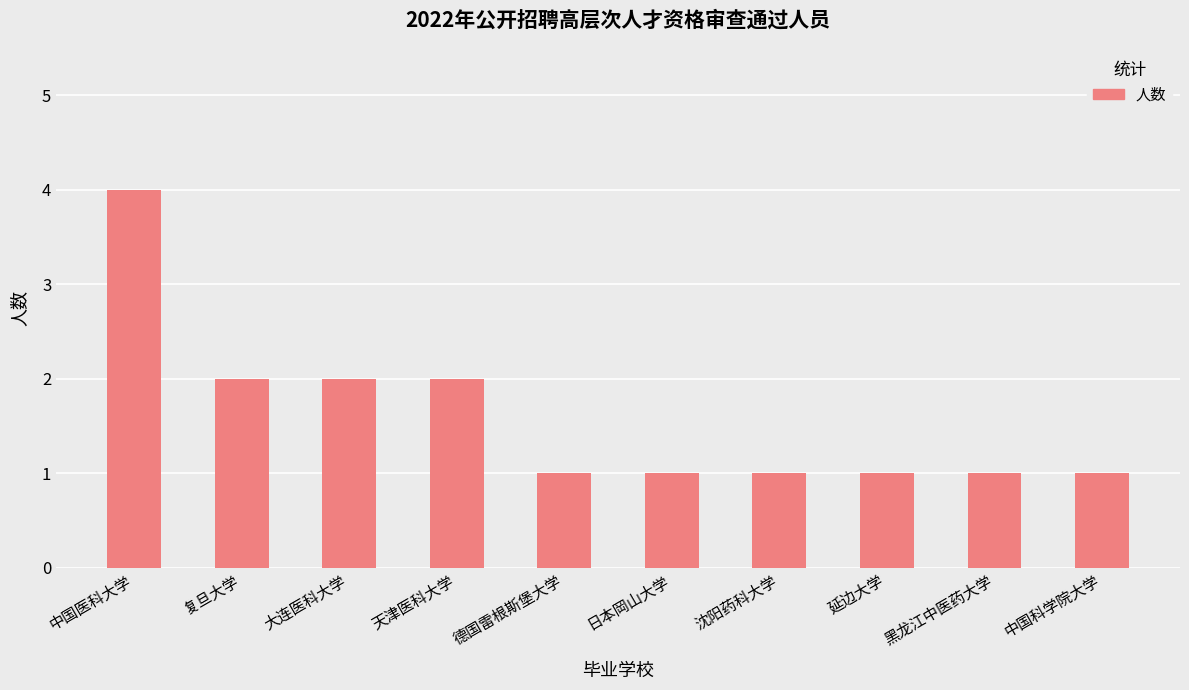

The value at 黑龙江中医药大学 is 0. True or false?

False